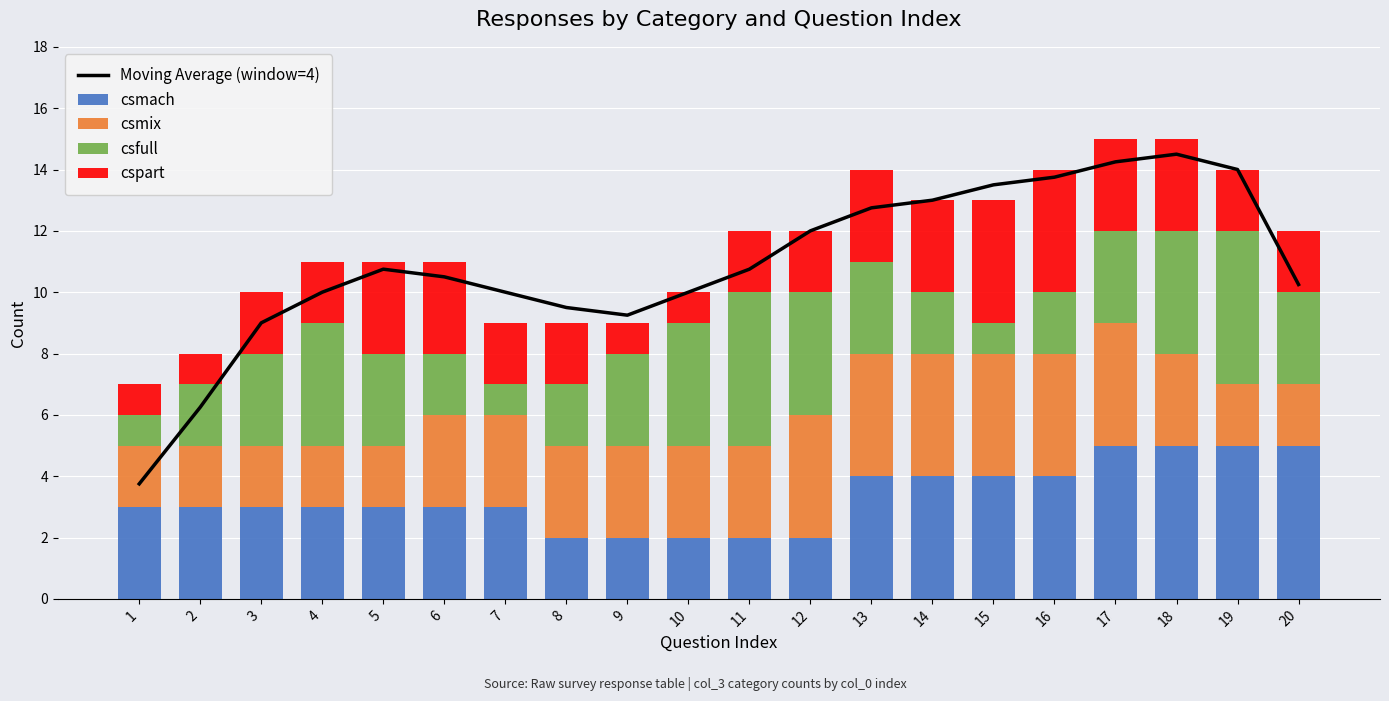

What is the lowest value of the csmix series?

2.0